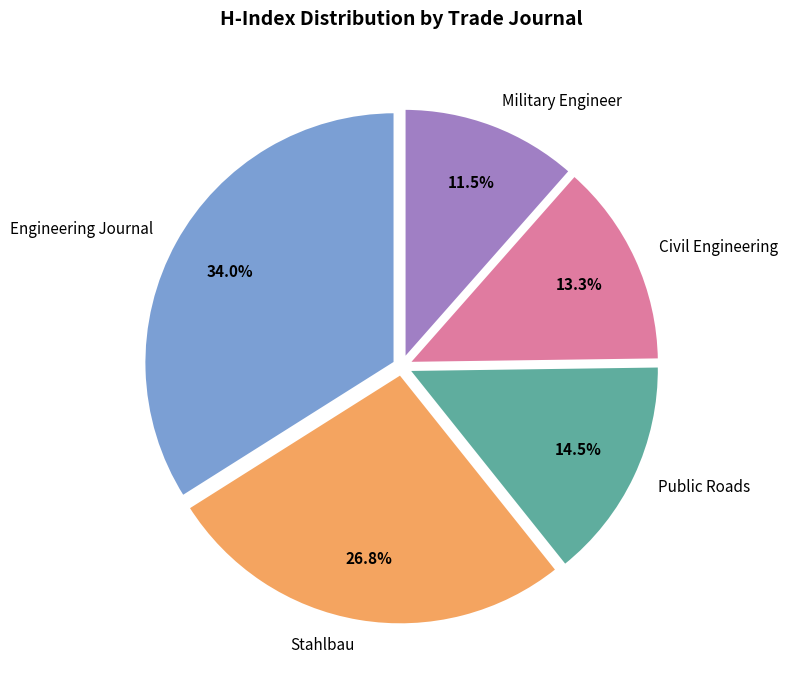

Do Military Engineer and Engineering Journal together represent more than half of the pie?

No